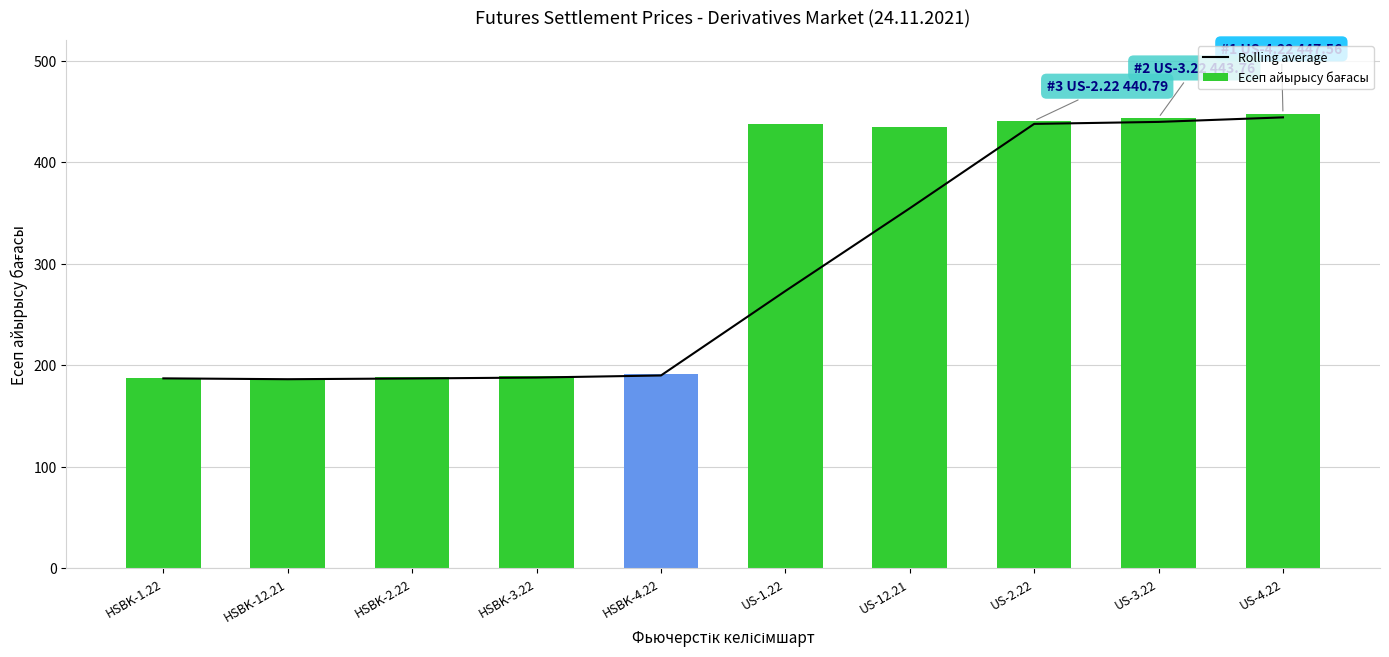

What is the smallest value displayed?

185.4